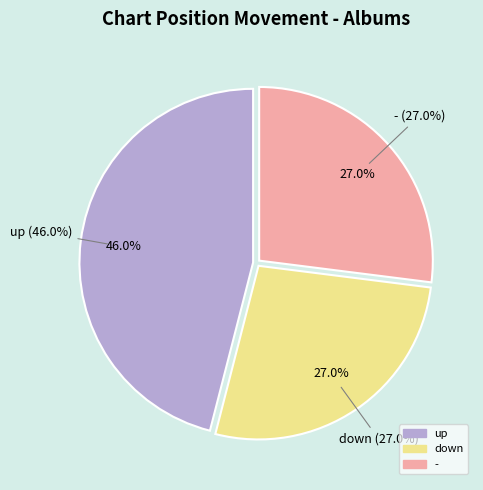

To the nearest percent, what is the combined percentage of - and down?

54%